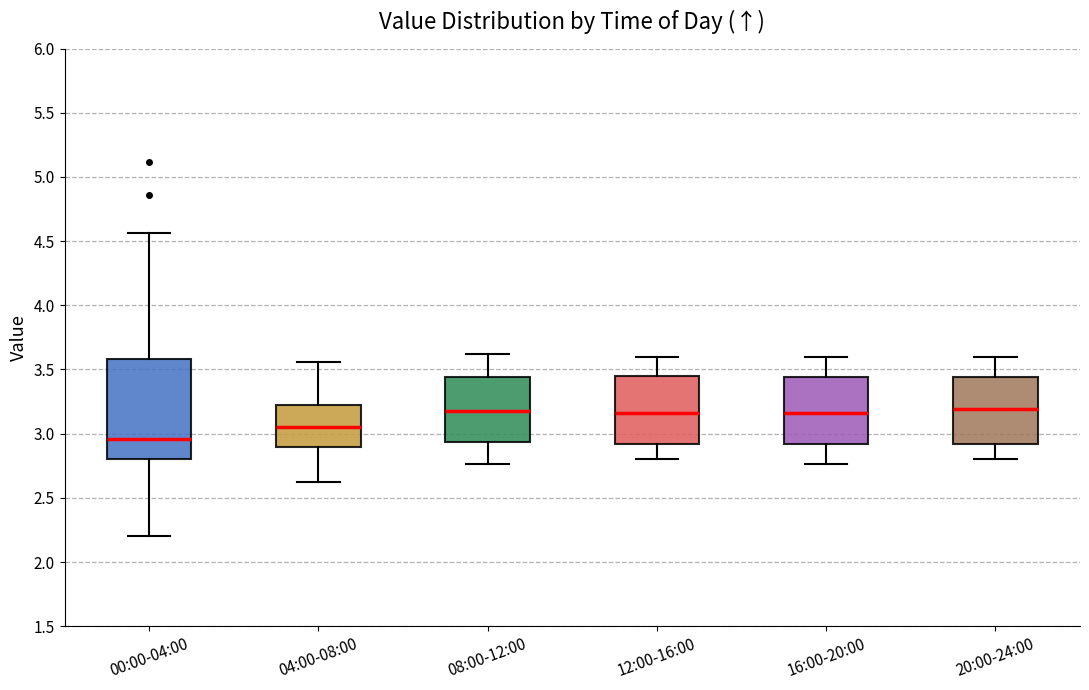

Reading left to right, transcribe this box plot: for each box, give where its median line is, the range the box spans, and where its two whiskers end, as read against the y-axis. The values are not printed on the chart, so give them approximately, as read against the axis.

00:00-04:00: median 2.95, box 2.80 to 3.60, whiskers 2.20 to 4.55
04:00-08:00: median 3.05, box 2.90 to 3.25, whiskers 2.60 to 3.55
08:00-12:00: median 3.20, box 2.95 to 3.45, whiskers 2.75 to 3.60
12:00-16:00: median 3.15, box 2.90 to 3.45, whiskers 2.80 to 3.60
16:00-20:00: median 3.15, box 2.90 to 3.45, whiskers 2.75 to 3.60
20:00-24:00: median 3.20, box 2.90 to 3.45, whiskers 2.80 to 3.60